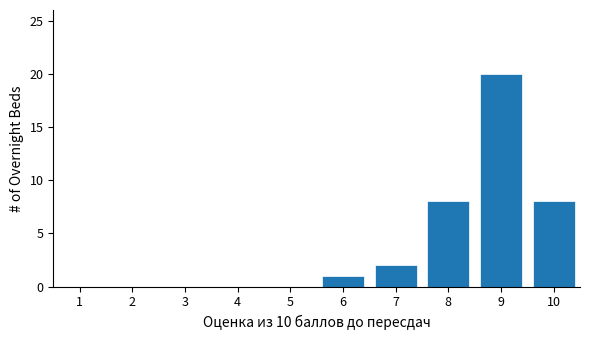

Reading left to right, list all the values displayed in this chart.

1=0	2=0	3=0	4=0	5=0	6=1	7=2	8=8	9=20	10=8